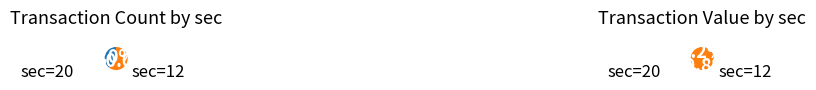

True or false: sec=20 accounts for 29% of the total.

False